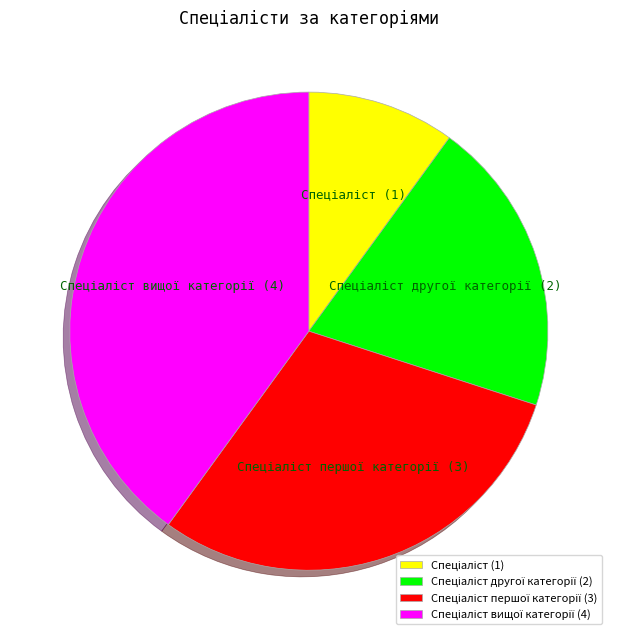

Is there a majority slice in this chart?

No